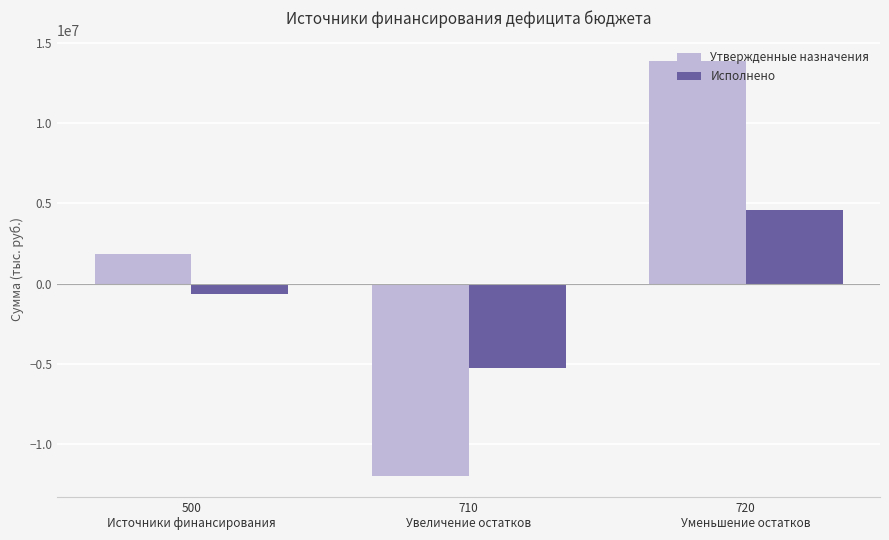

Reading left to right, extract all data points from this chart.

Утвержденные назначения: 1859768.7	-12002700.0	13862468.7
Исполнено: -626904.6	-5233070.8	4606166.2